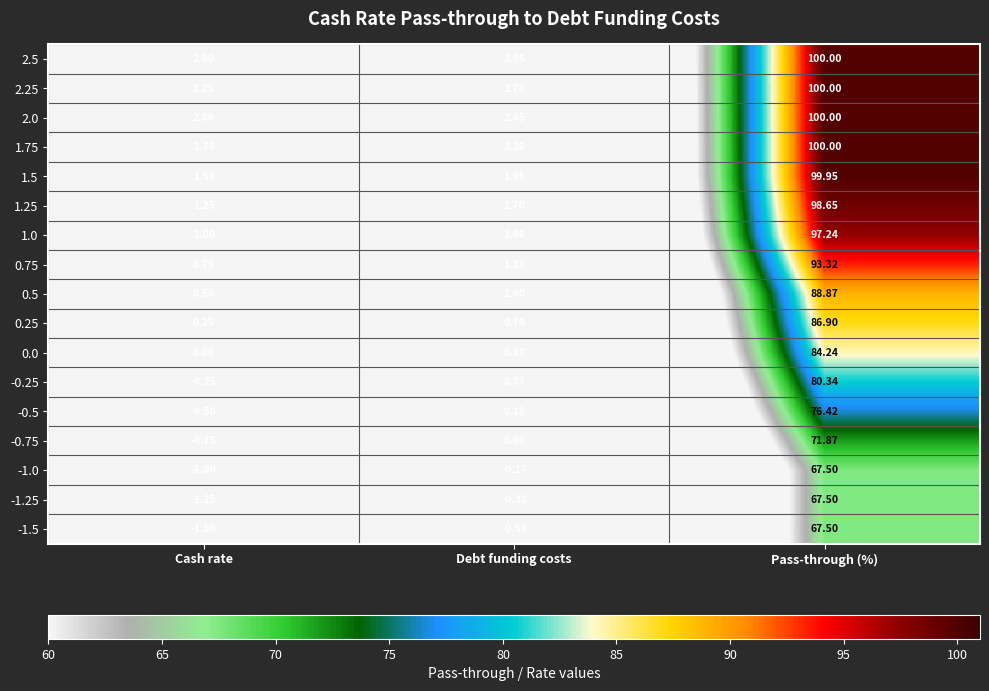

What is the spread (max minus min) of values at Cash rate?

4.0